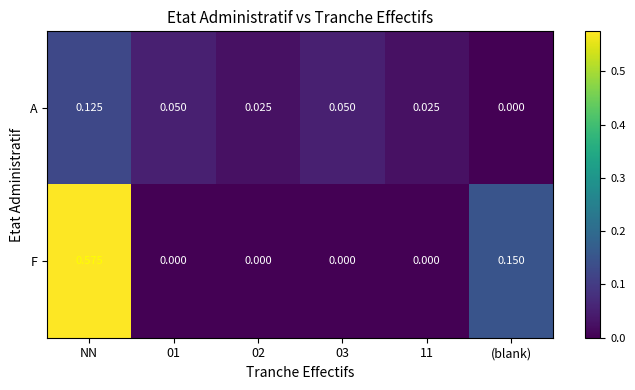

Between NN and (blank), which series saw the biggest shift?

F